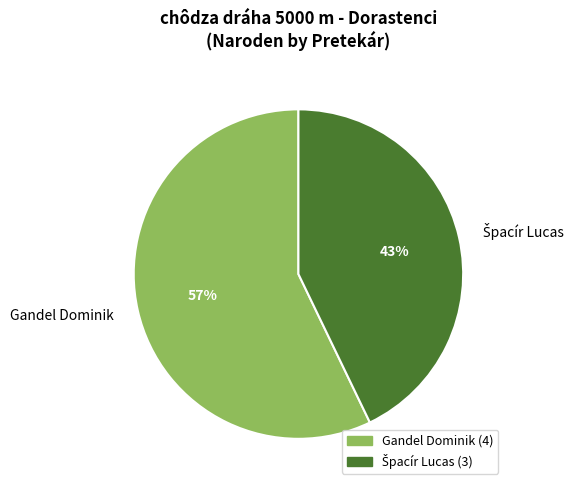

What is the largest slice in the pie chart?

Gandel Dominik